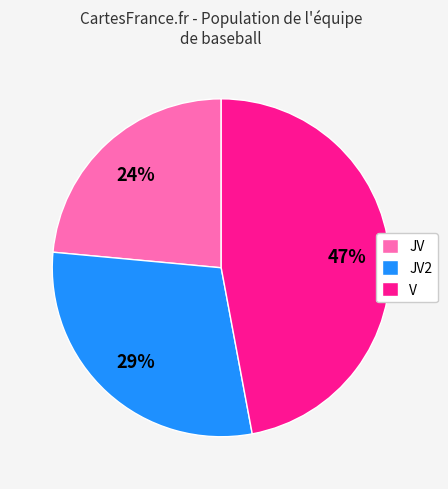

What is the smallest slice in the pie chart?

JV